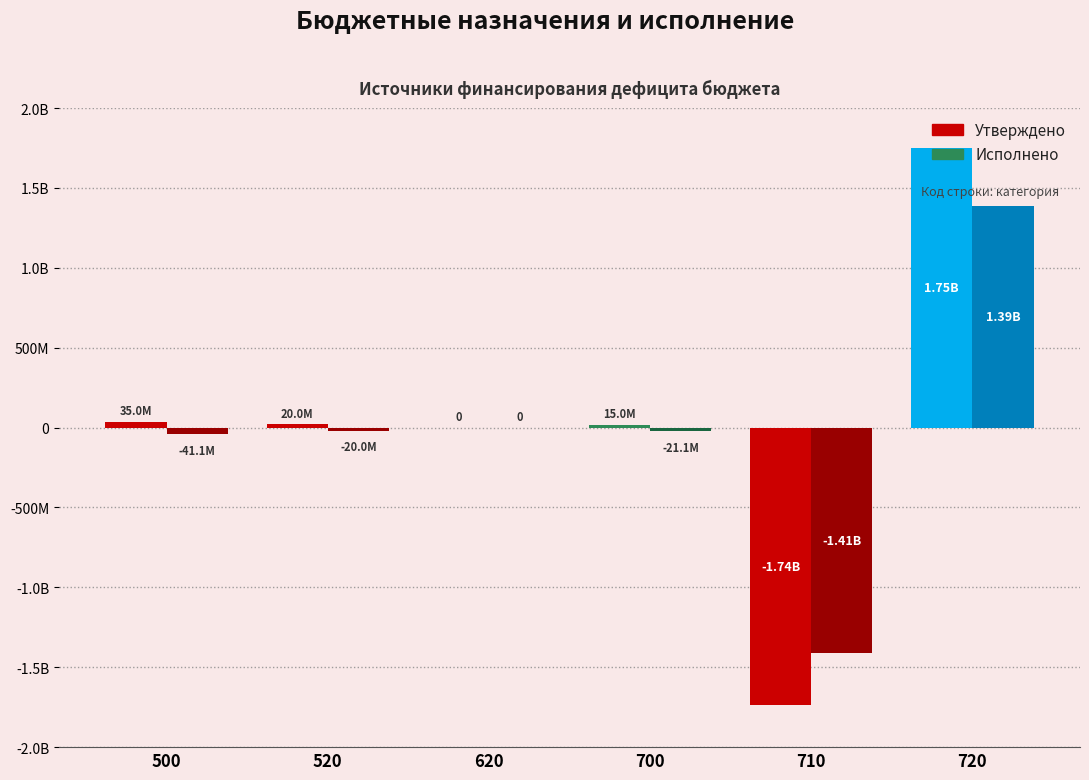

Rank the series by their average value, from lowest to highest.

Исполнено, Утверждено